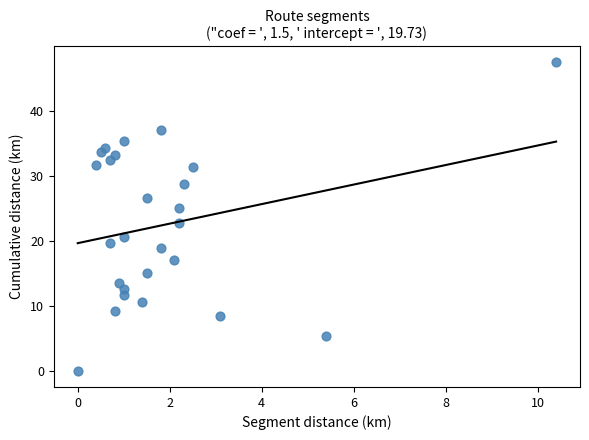

What is the range of Y values (max minus min)?

47.6